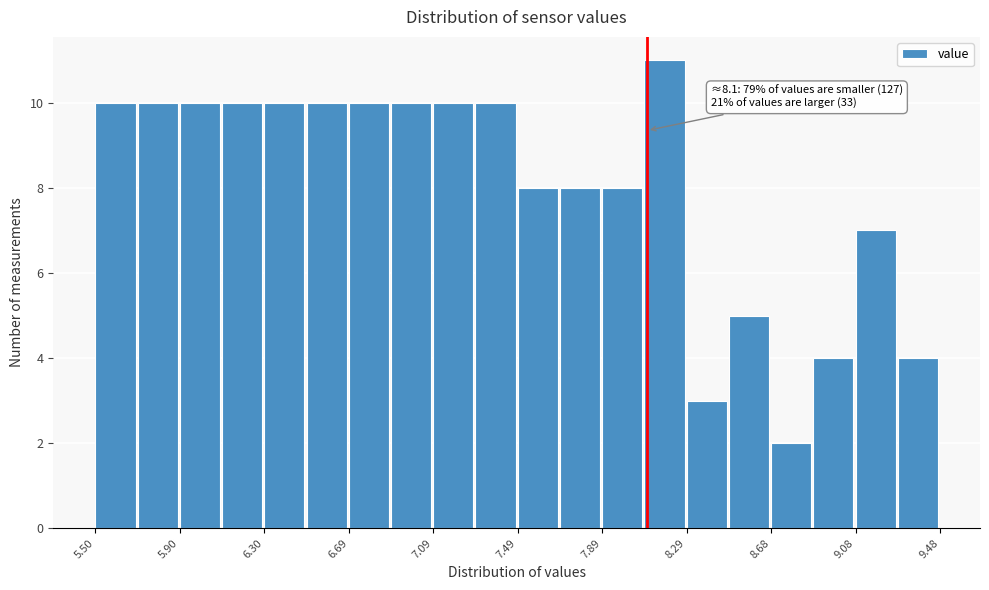

Read against the x-axis, roughly where is the centre of the tallest bar?

8.20